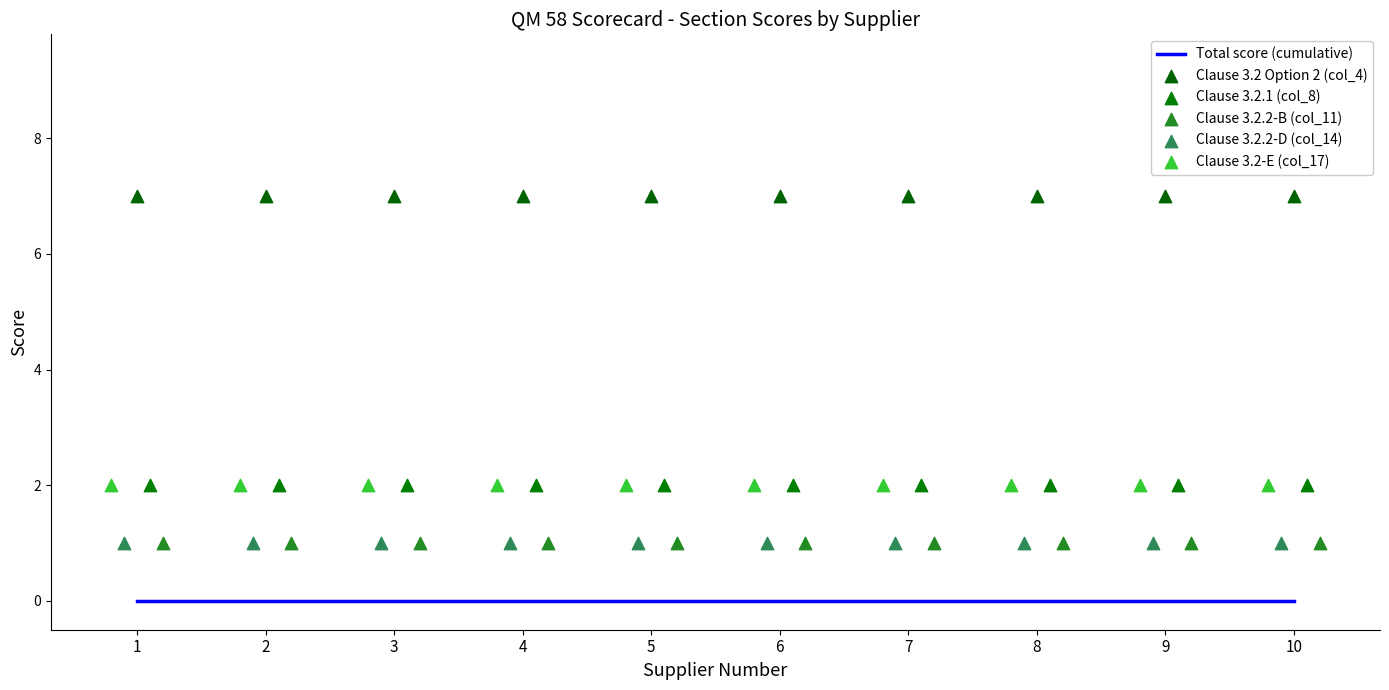

Which series has the largest total across all categories?

Clause 3.2 Option 2 (col_4)